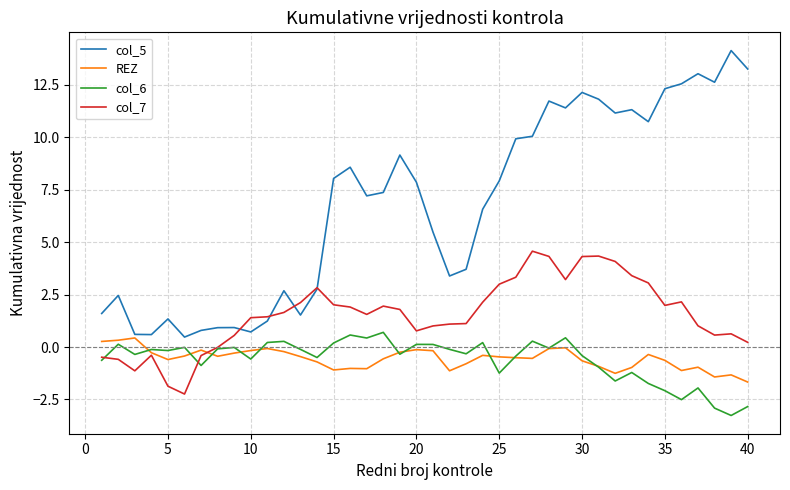

How many series are shown in this chart?

4